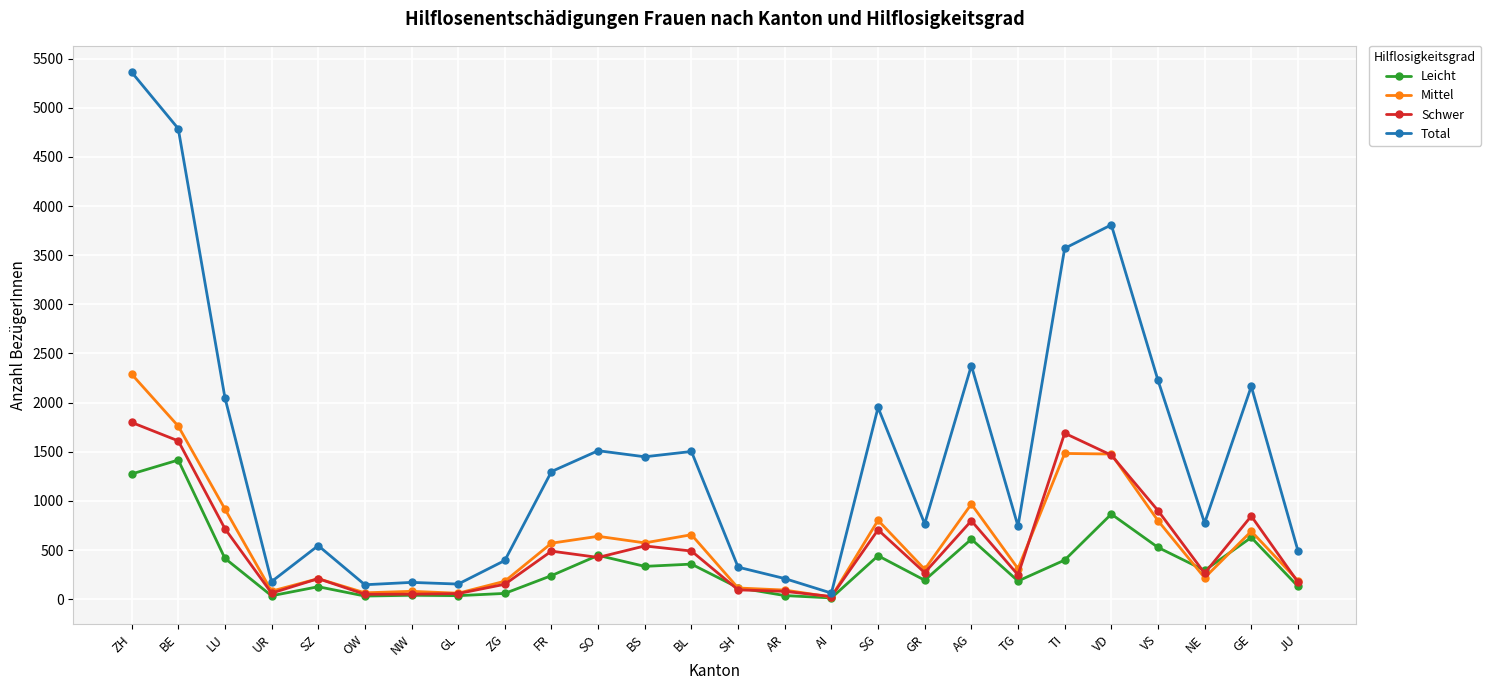

The value of Total at BS is 473. True or false?

False